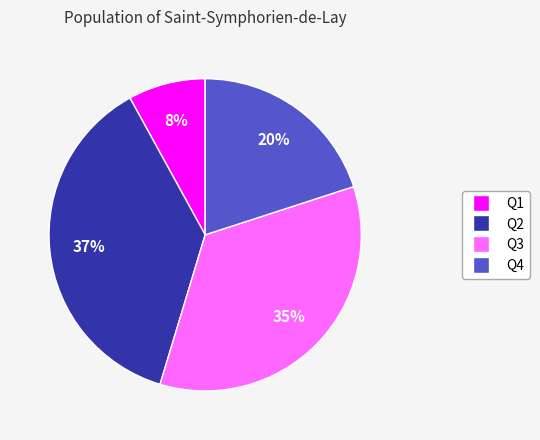

How many slices are in this pie chart?

4